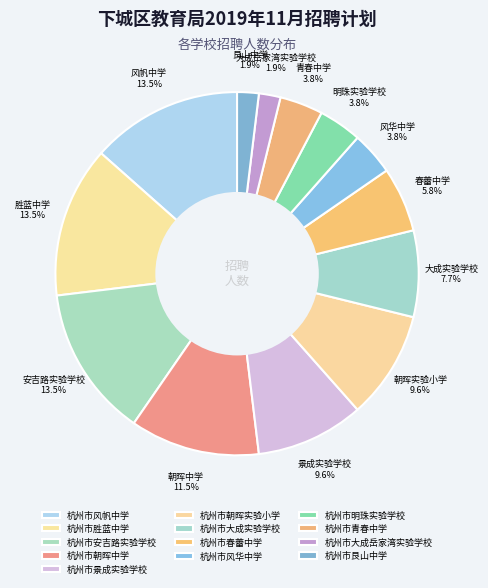

Approximately how many times larger is the value at 杭州市大成岳家湾实验学校 compared to 杭州市风华中学?

0.5